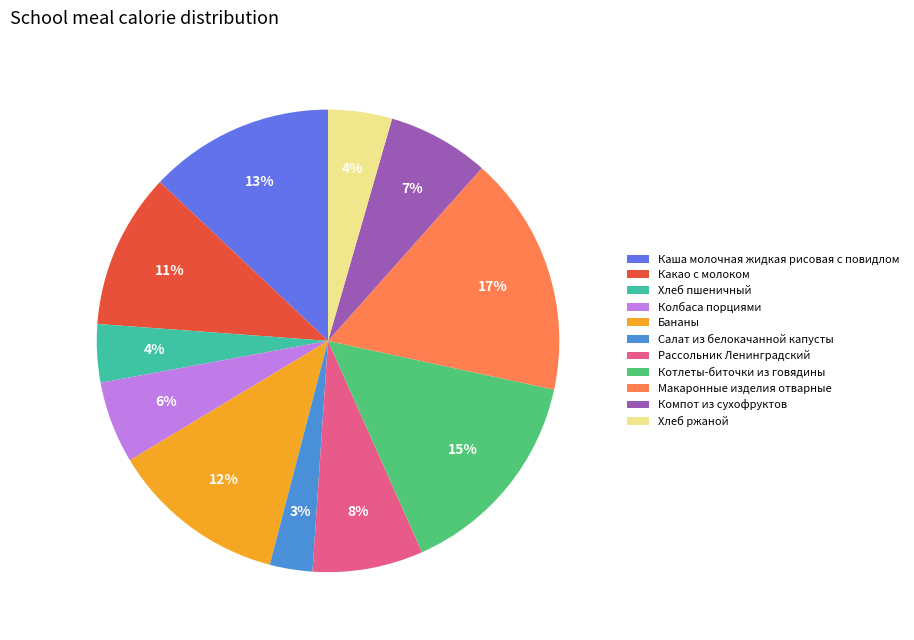

Is there a majority slice in this chart?

No